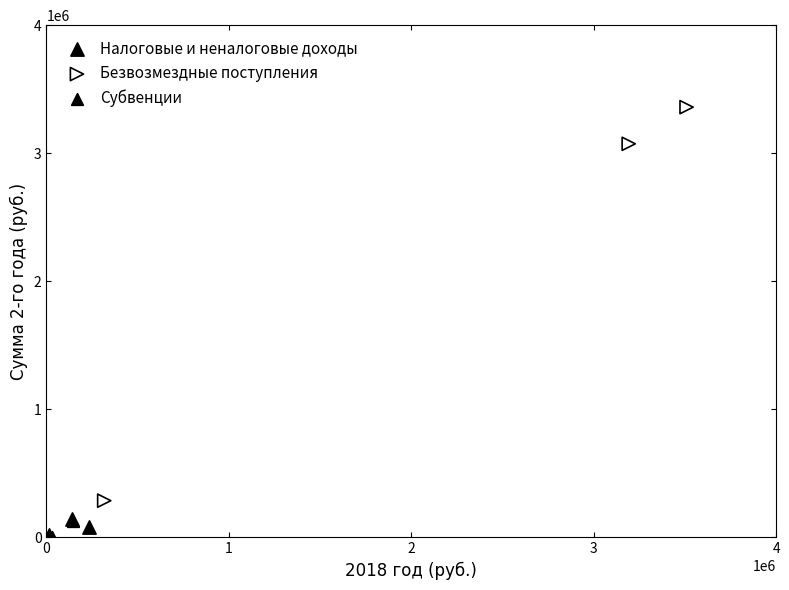

What are all the series names shown in the legend?

Налоговые и неналоговые доходы, Безвозмездные поступления, Субвенции